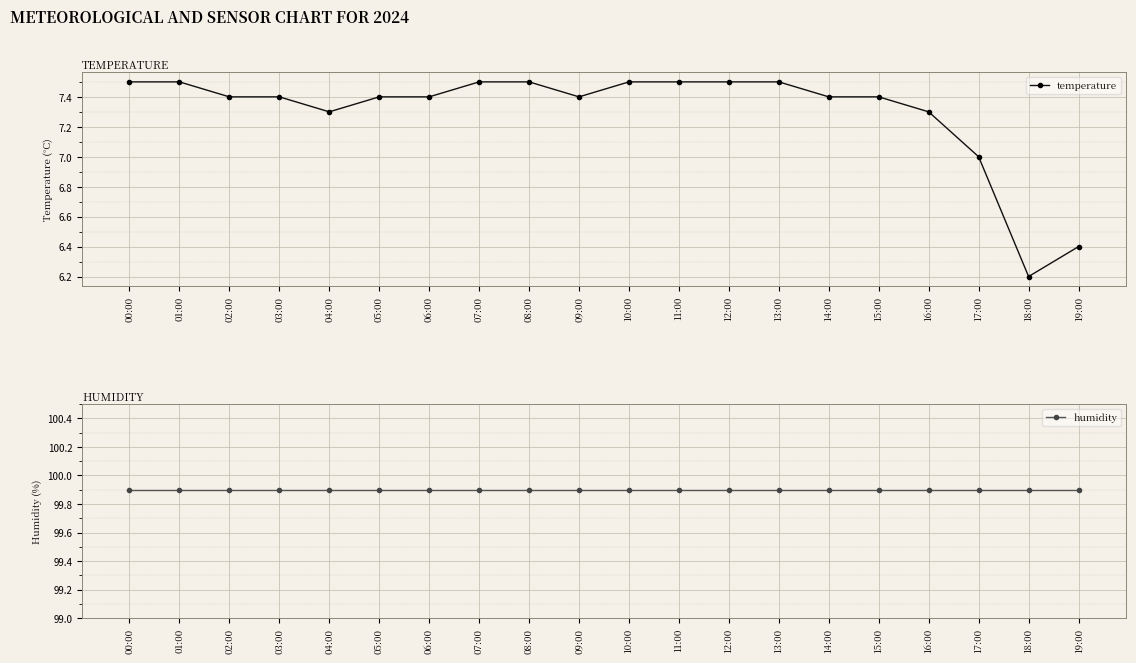

How many data points in temperature are less than 7?

2